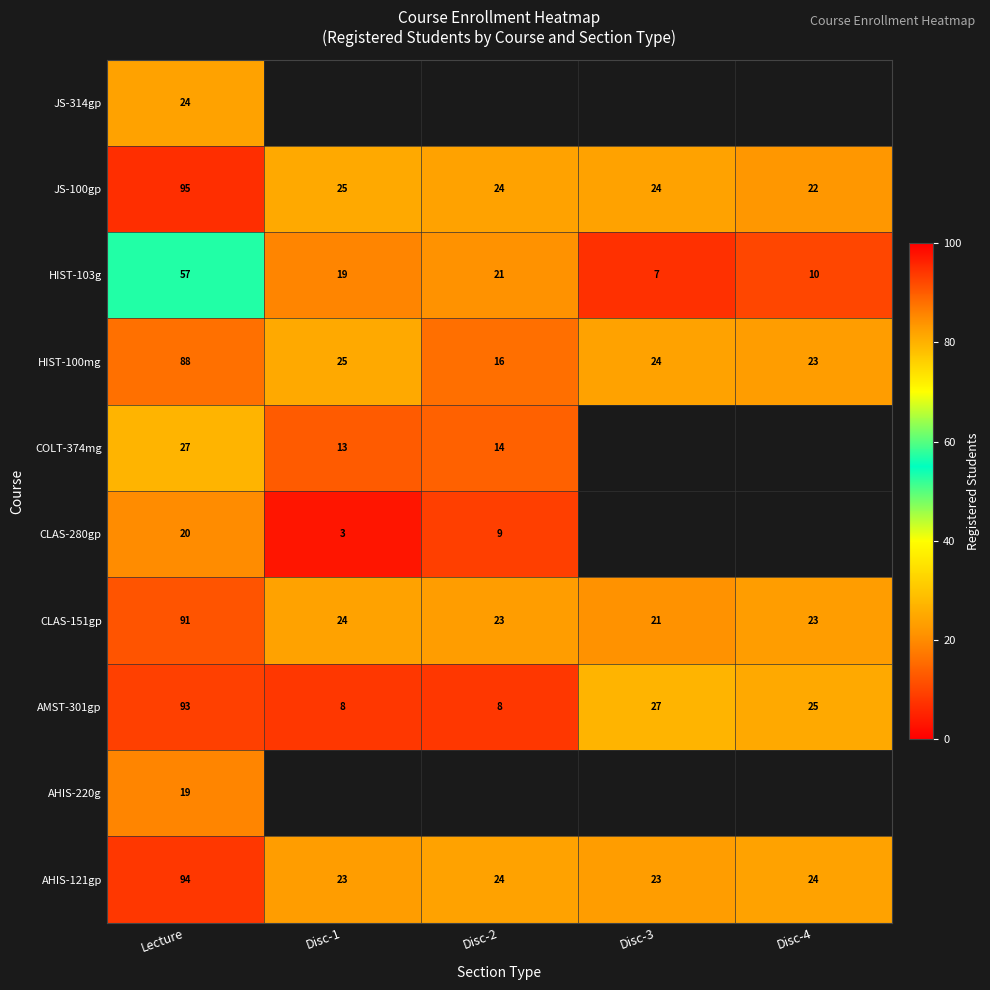

Rank the categories by HIST-103g value from lowest to highest.

Disc-3, Disc-4, Disc-1, Disc-2, Lecture